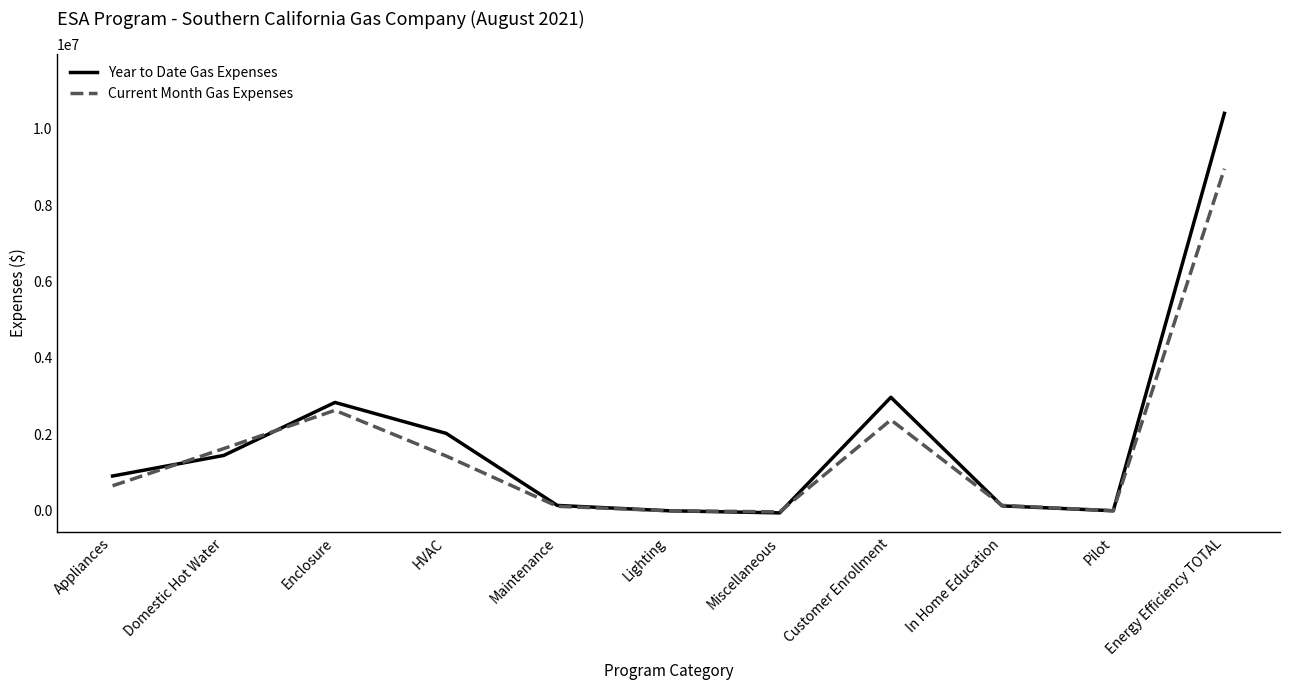

At which category does Year to Date Gas Expenses reach its first local peak?

Enclosure